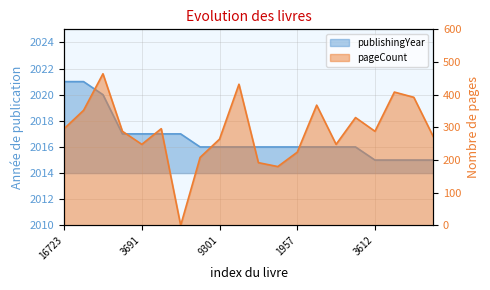

Which has a higher value, 3612 or 17328?

17328